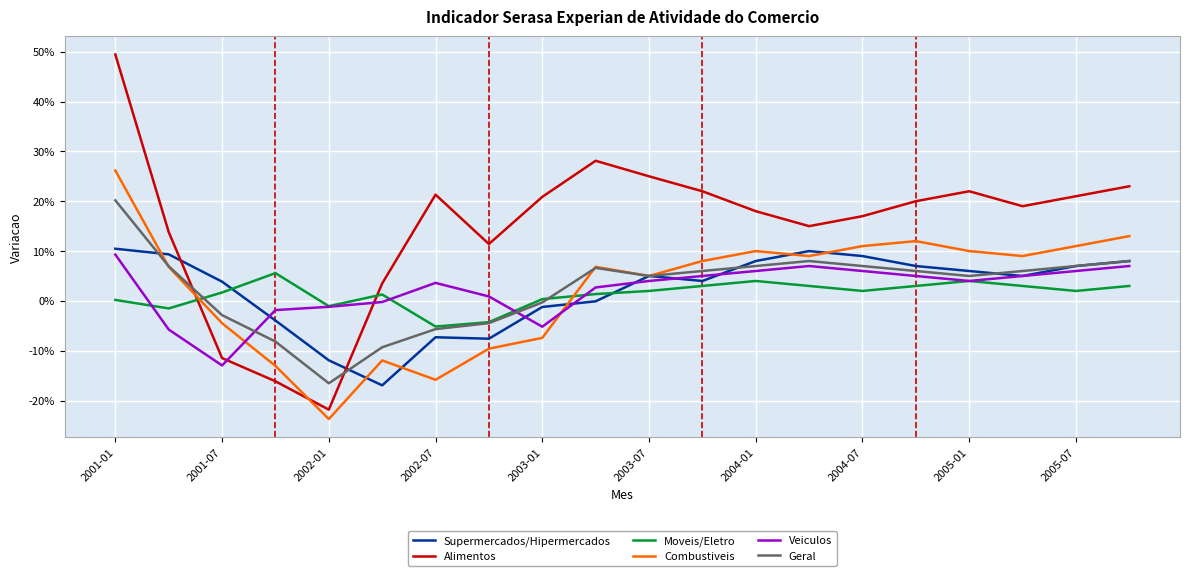

Does the chart display data point markers on the line(s)?

No